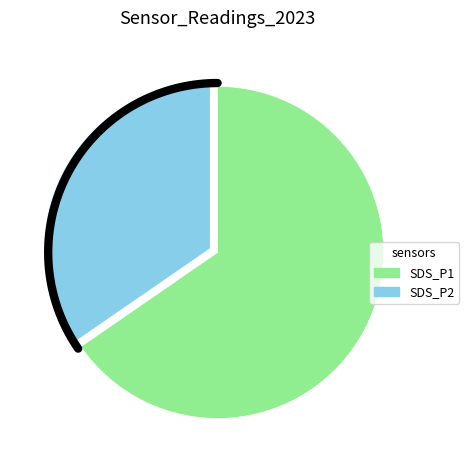

Which series has the widest spread of values?

SDS_P1